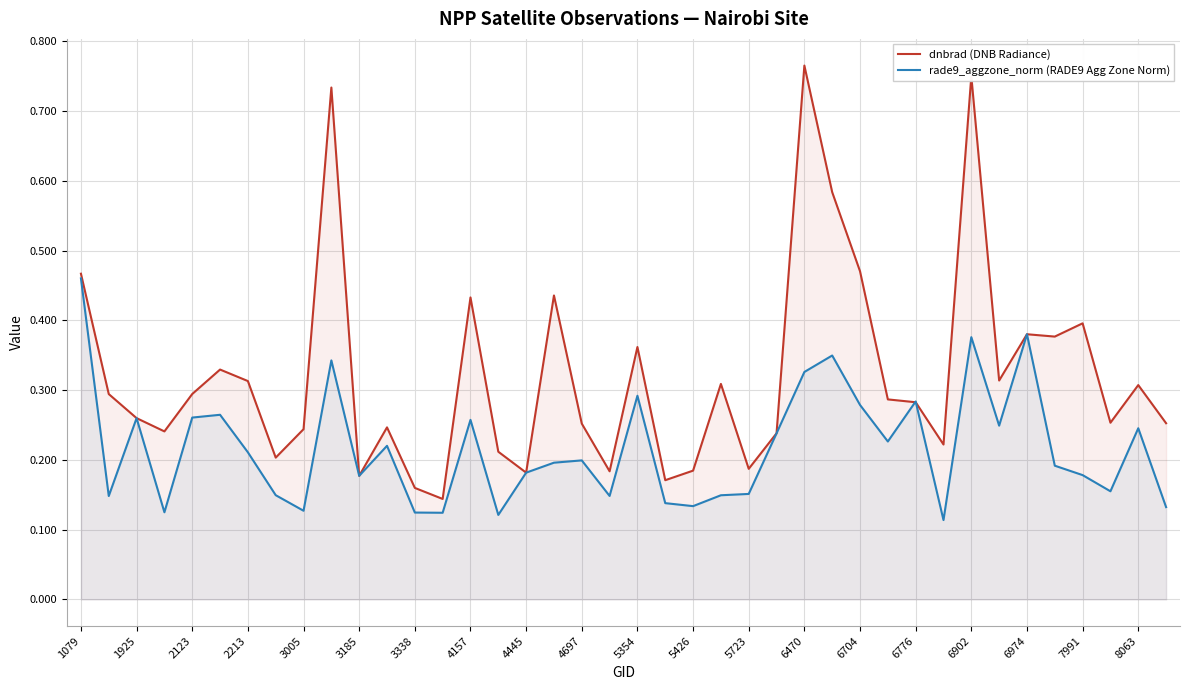

At which label does rade9_aggzone_norm (RADE9 Agg Zone Norm) reach its peak?

1079